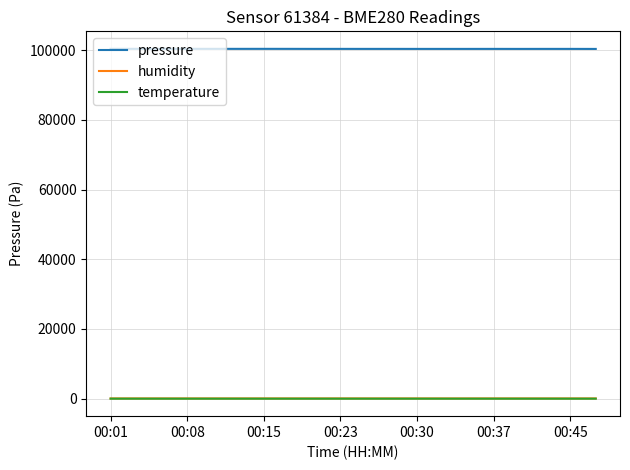

Does the chart display data point markers on the line(s)?

No